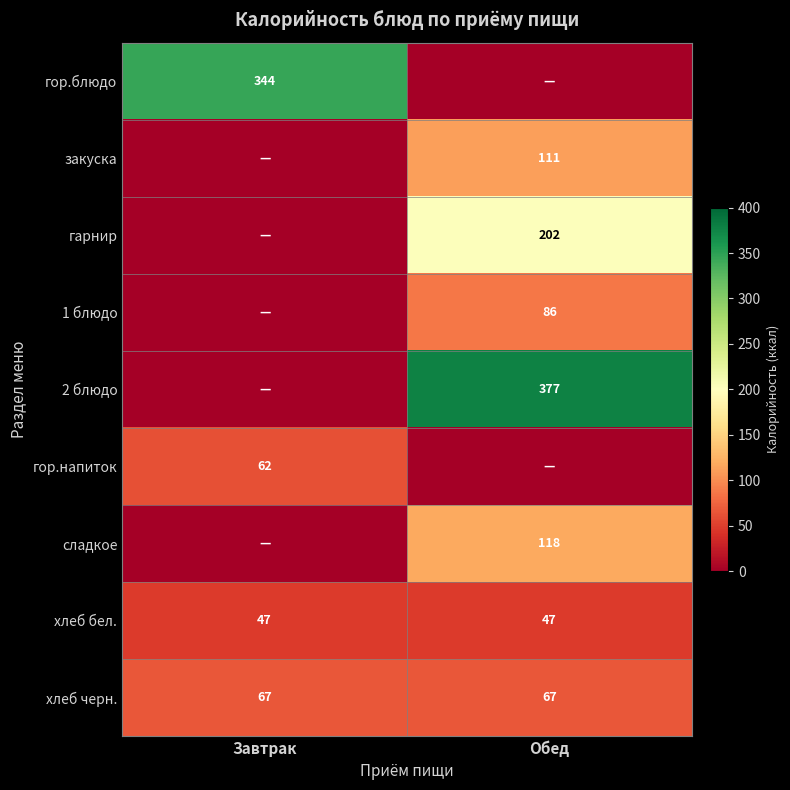

What is the spread (max minus min) of values at Обед?

377.0